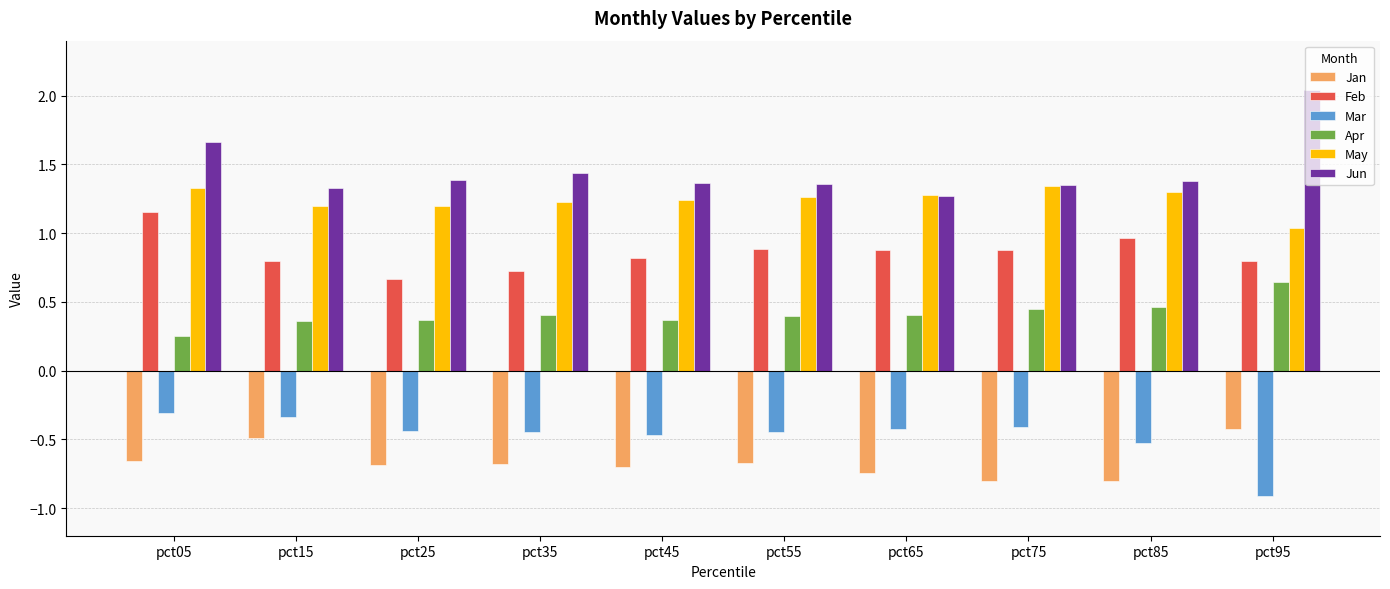

At which label does May reach its minimum?

pct95